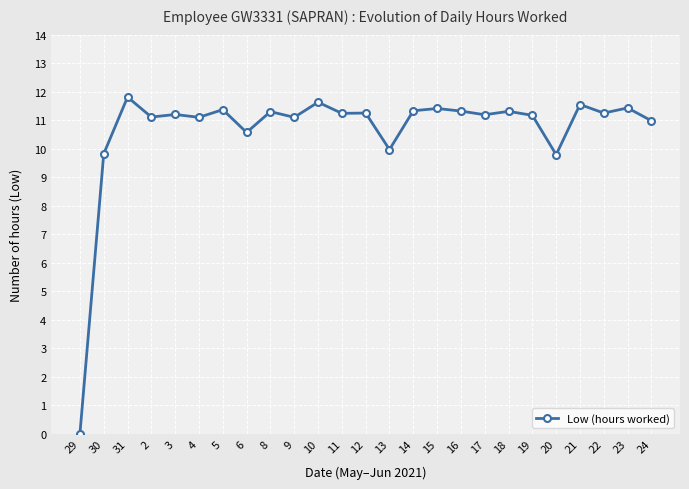

What is the ratio of the value at 24 to the value at 9?

1.0